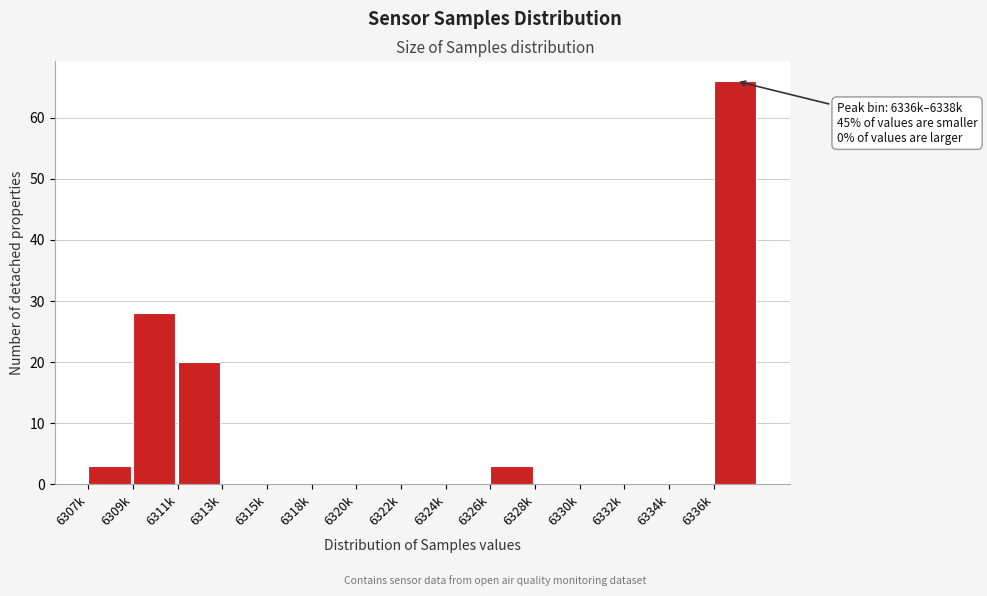

Reading left to right, transcribe all the data shown in this chart.

6307k=3	6309k=28	6311k=20	6313k=0	6315k=0	6318k=0	6320k=0	6322k=0	6324k=0	6326k=3	6328k=0	6330k=0	6332k=0	6334k=0	6336k=66